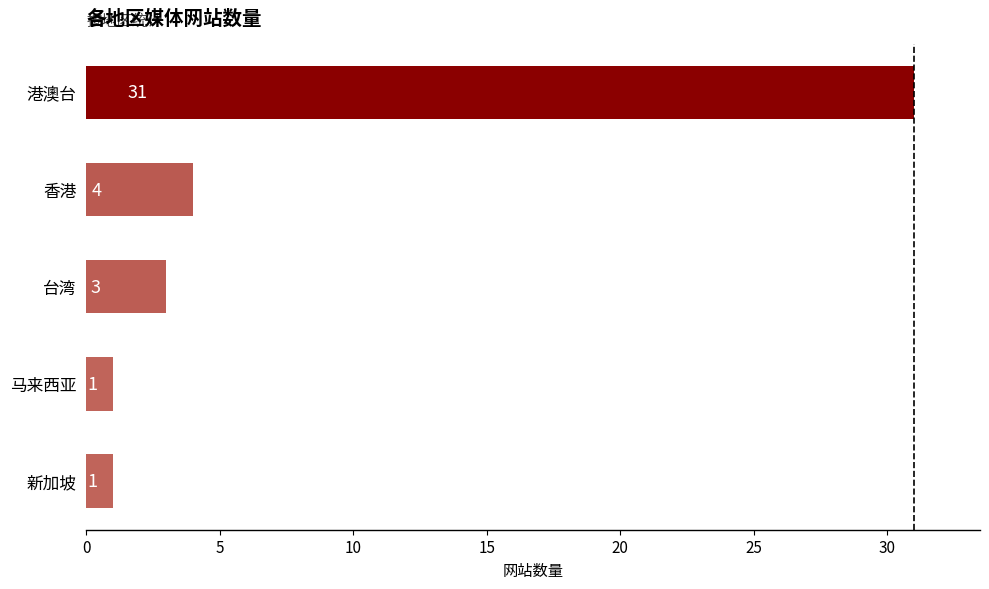

The chart shows a value of 1 at 新加坡. True or false?

True